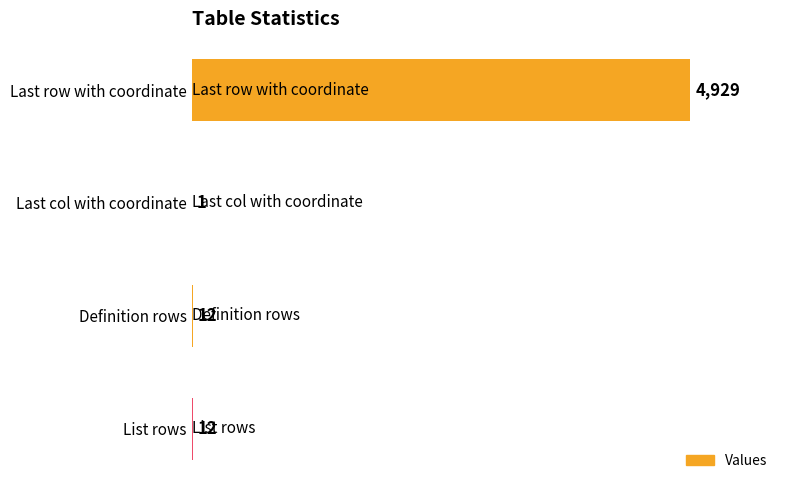

What is the change in value from Last row with coordinate to Last col with coordinate?

-4928